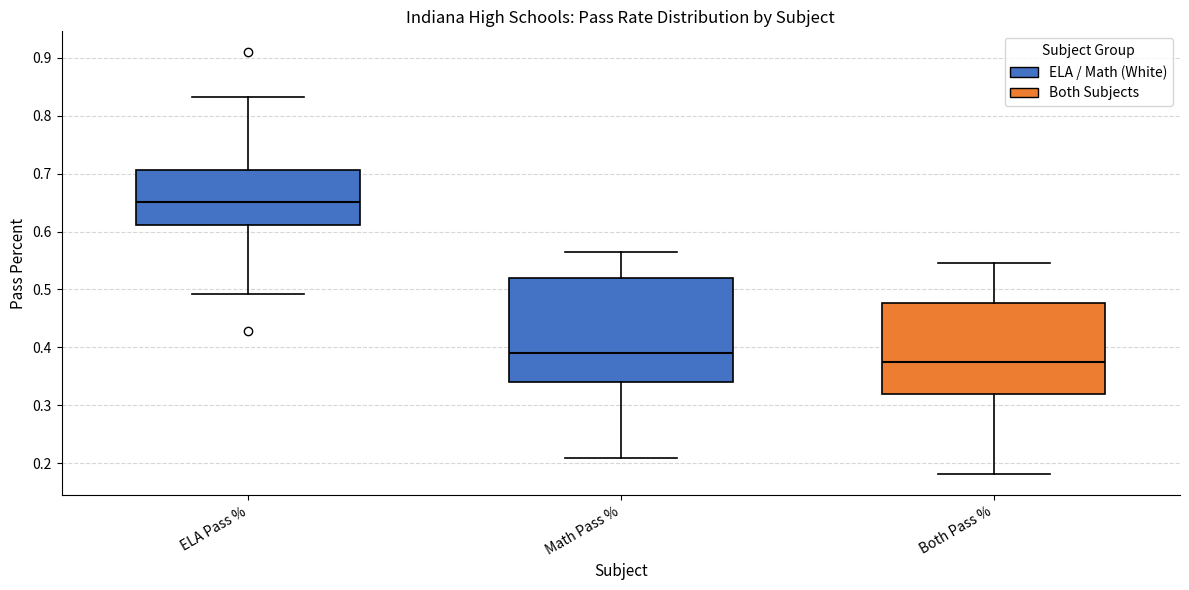

Reading left to right, transcribe this box plot: for each box, give where its median line is, the range the box spans, and where its two whiskers end, as read against the y-axis. The values are not printed on the chart, so give them approximately, as read against the axis.

ELA Pass %: median 0.65, box 0.61 to 0.71, whiskers 0.49 to 0.83
Math Pass %: median 0.39, box 0.34 to 0.52, whiskers 0.21 to 0.56
Both Pass %: median 0.38, box 0.32 to 0.48, whiskers 0.18 to 0.55